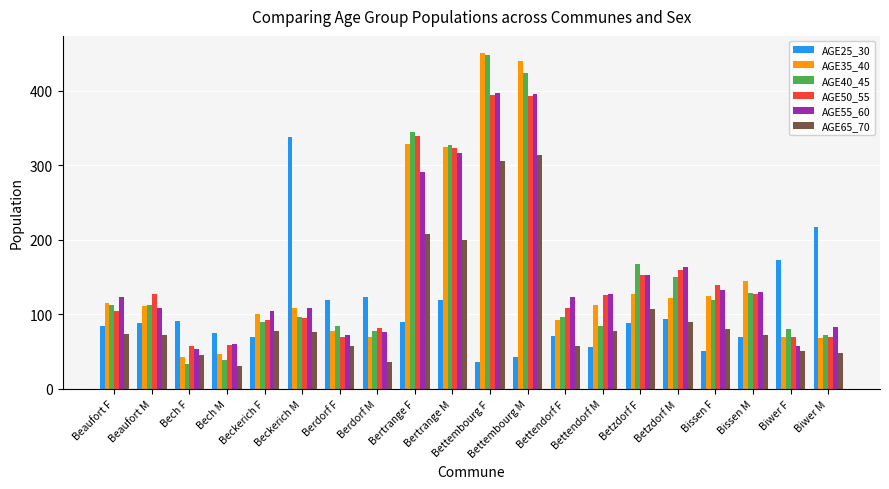

What position from the right is Biwer M?

1